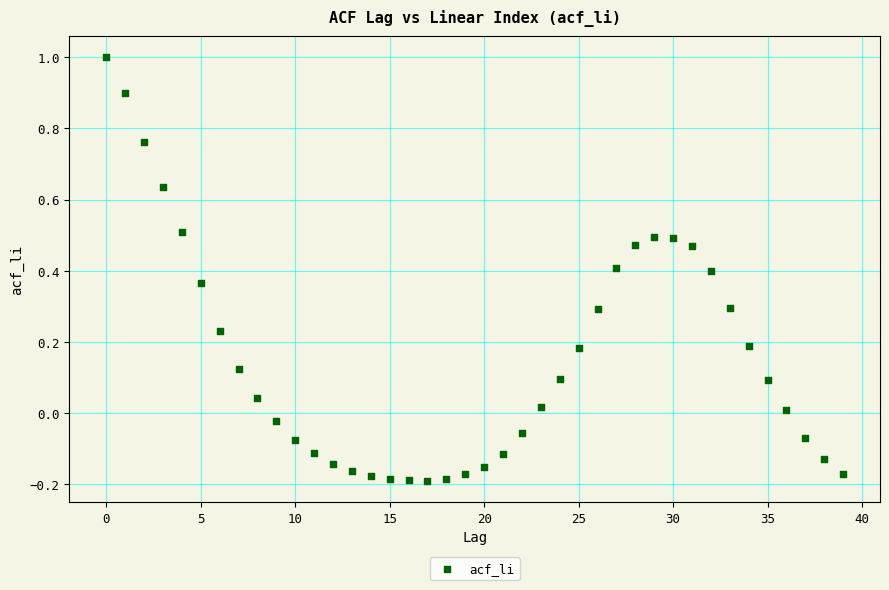

What is the range of Y values (max minus min)?

1.2